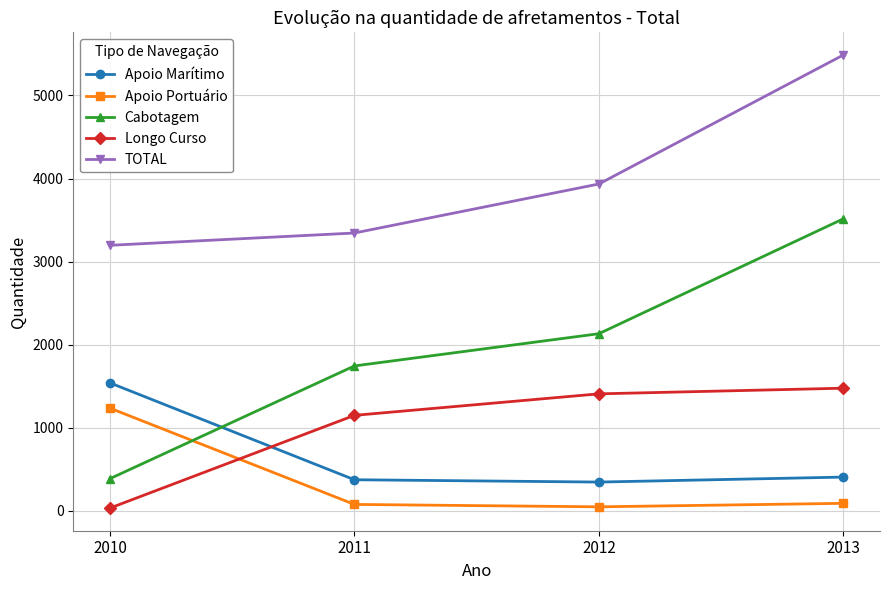

What is the difference between the TOTAL values at 2013 and 2011?

2143